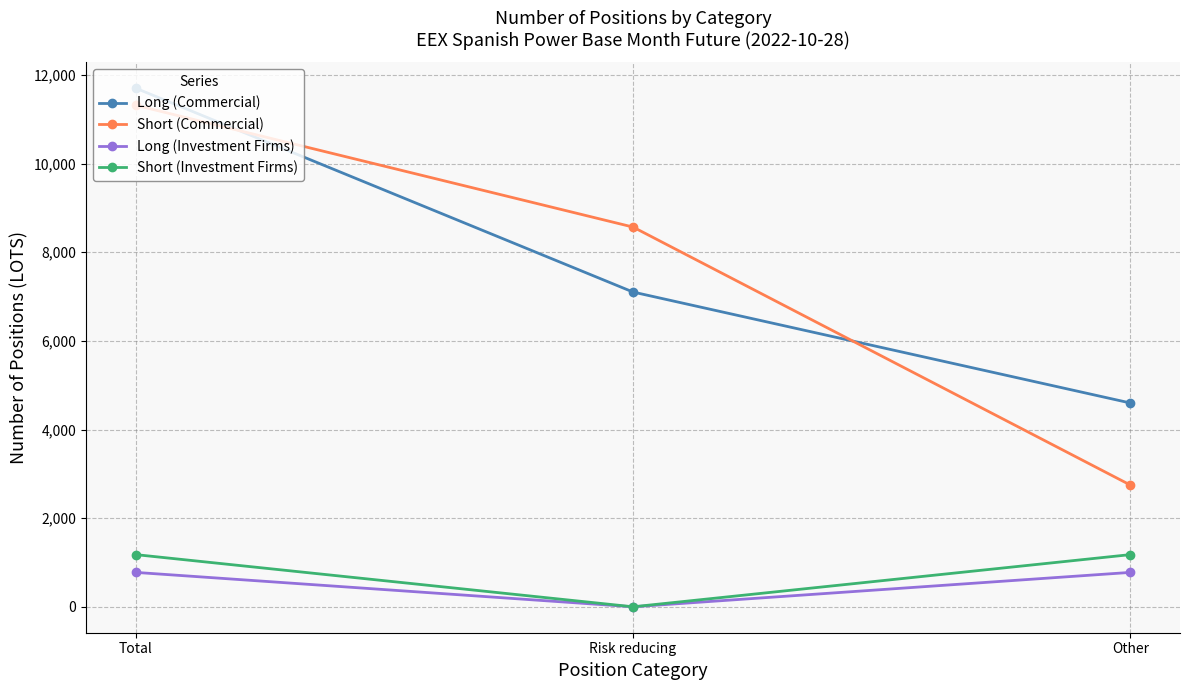

True or false: Short (Commercial) has a value of 8568 at Risk reducing.

True